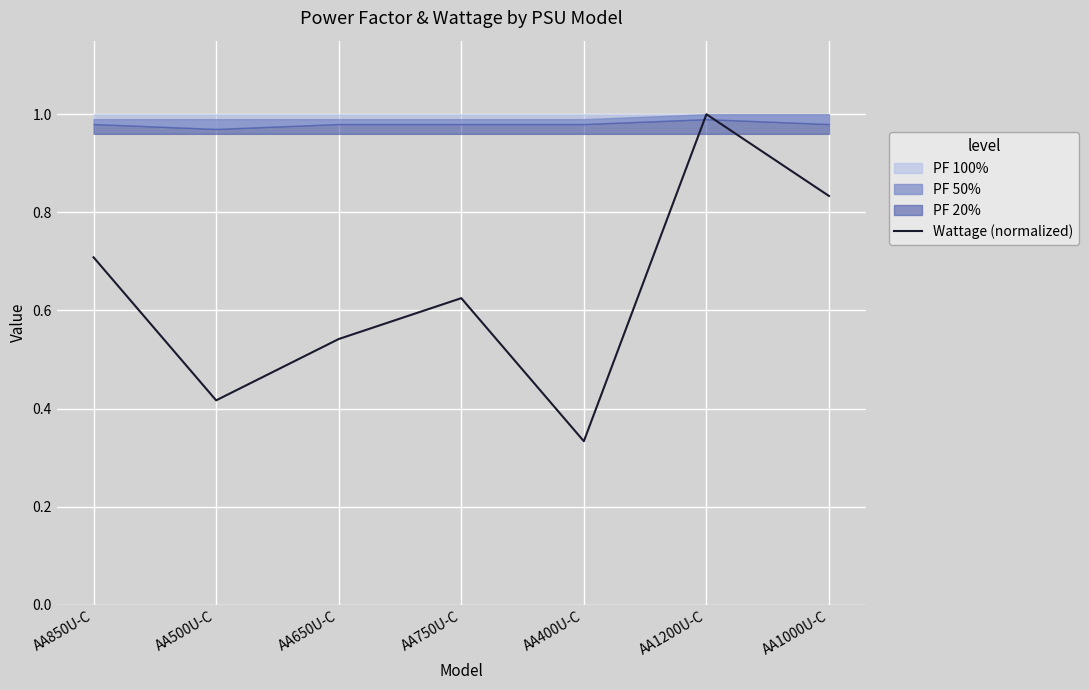

The Wattage (normalized) series shows 0.5 at AA1000U-C. True or false?

False